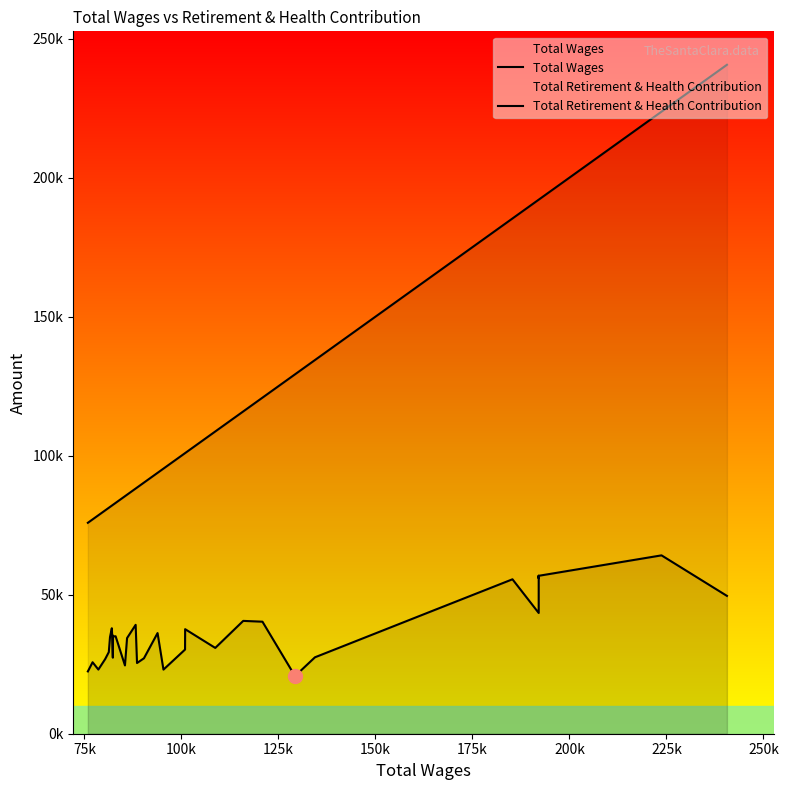

True or false: Total Retirement & Health Contribution and Total Wages cross at least once.

False